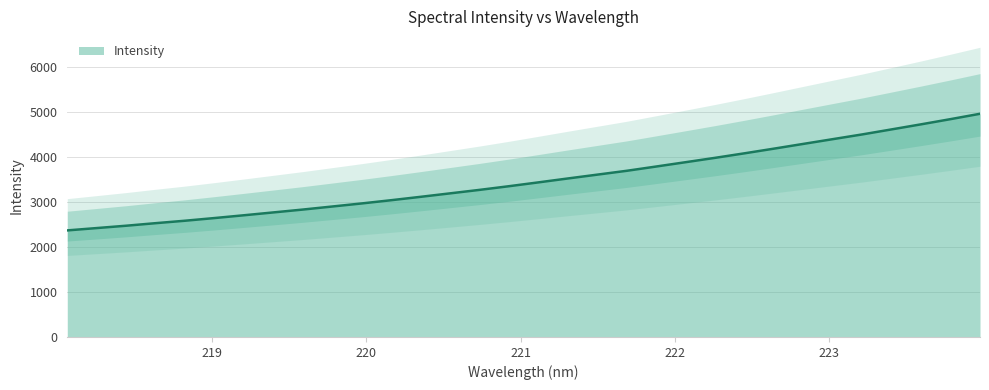

Which label corresponds to the largest value in the chart?

223.9802